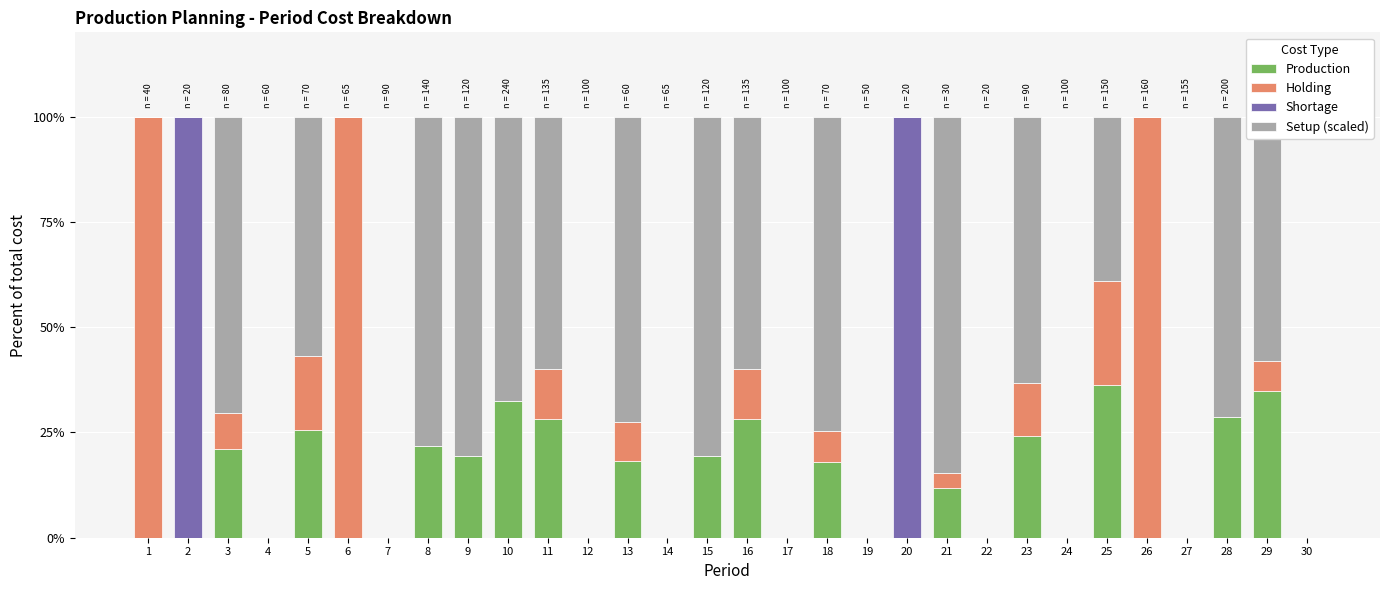

Count the number of data series in this chart.

4